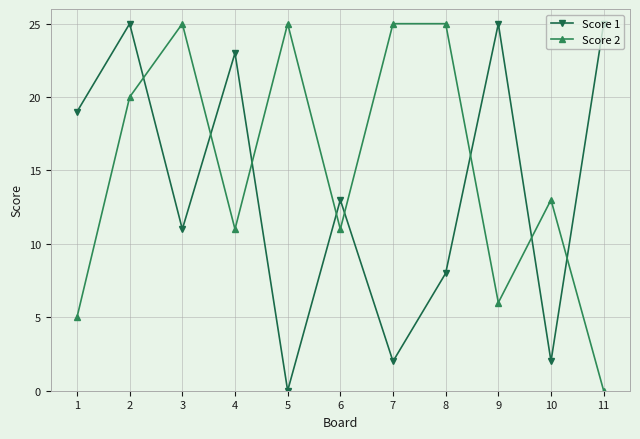

What is the difference between the maximum and minimum values in the Score 1 series?

25